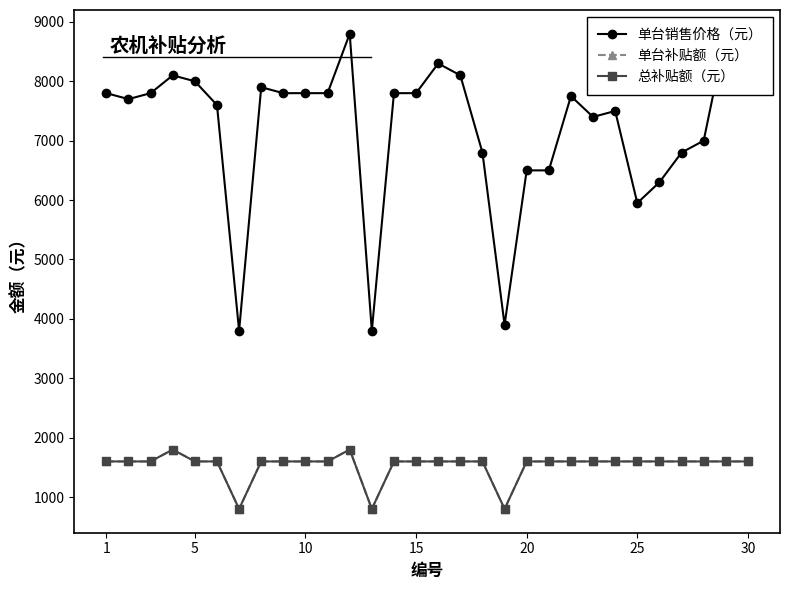

At which category does 单台补贴额（元） reach its first local peak?

15